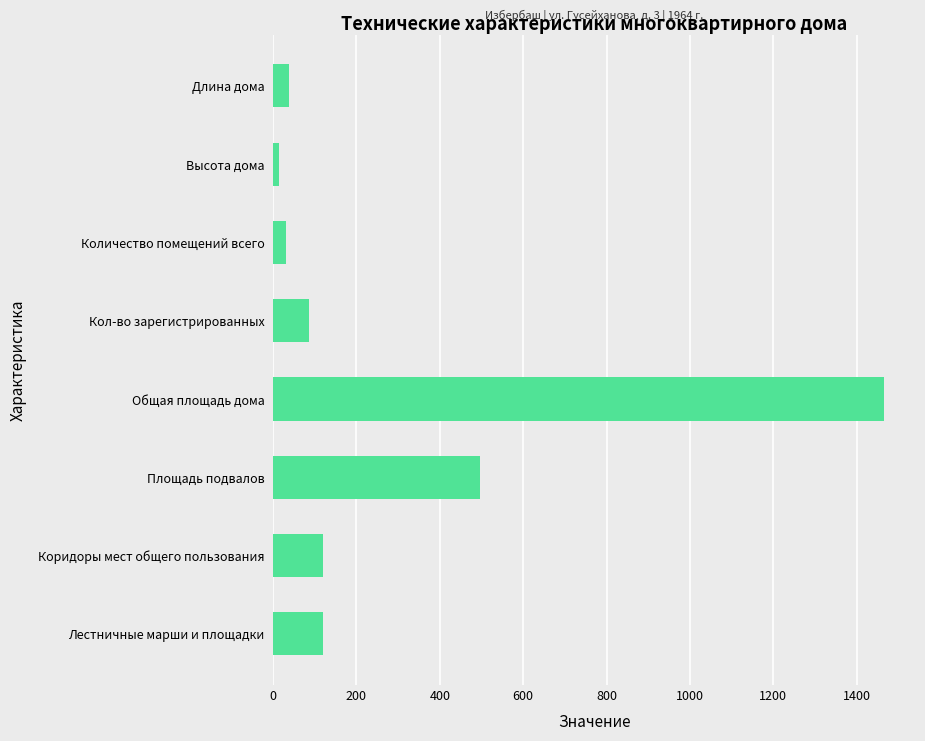

What is the change in value from Площадь подвалов to Кол-во зарегистрированных?

-410.4